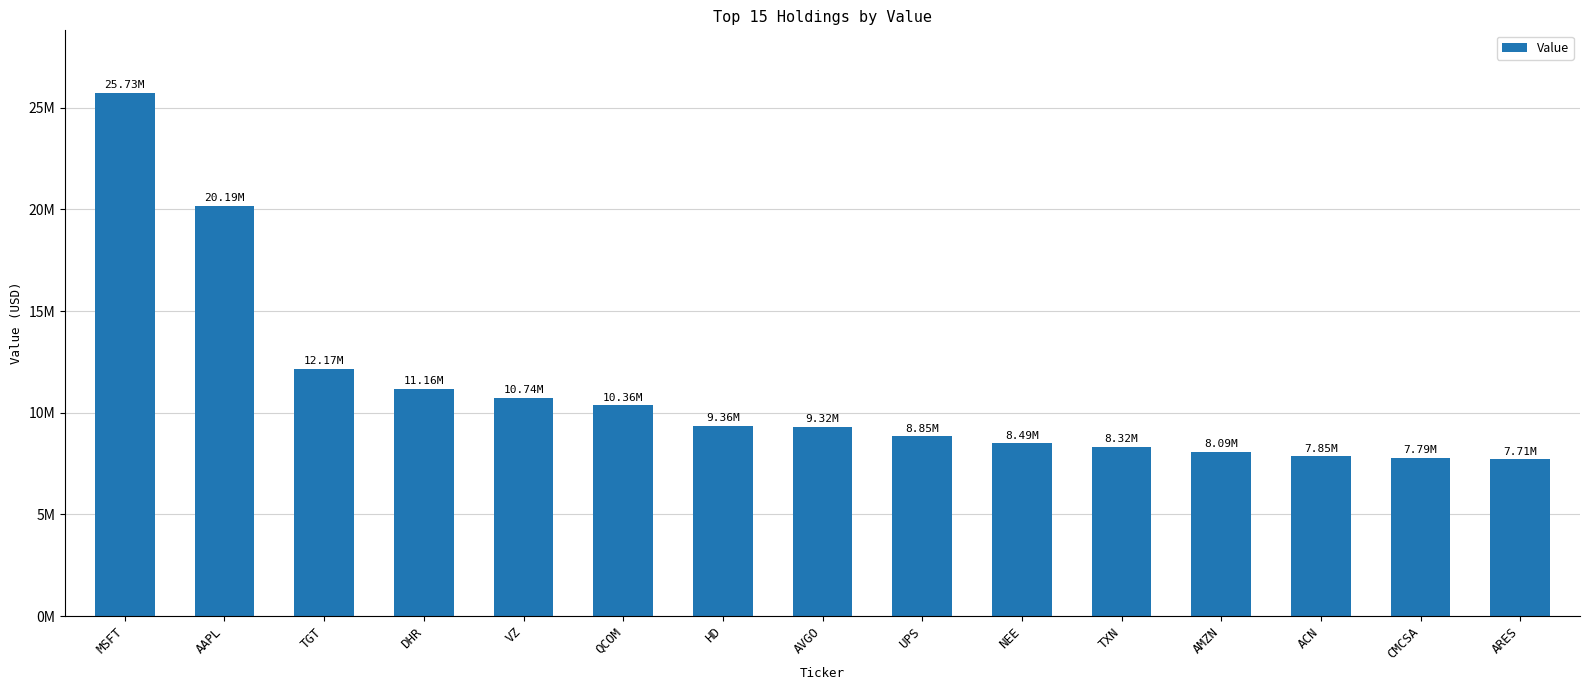

What is the label of the 4th bar from the left?

DHR